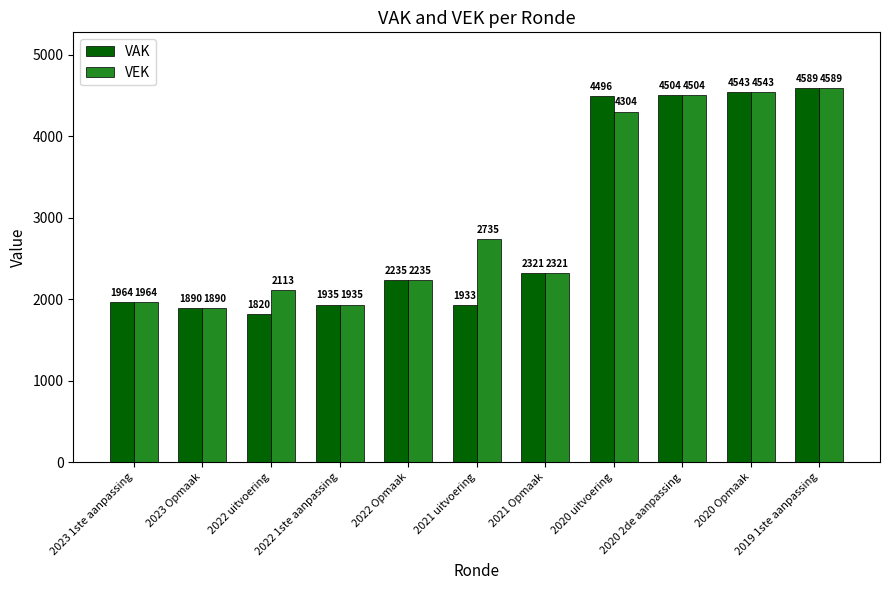

What is the sum of all VEK values?

33133